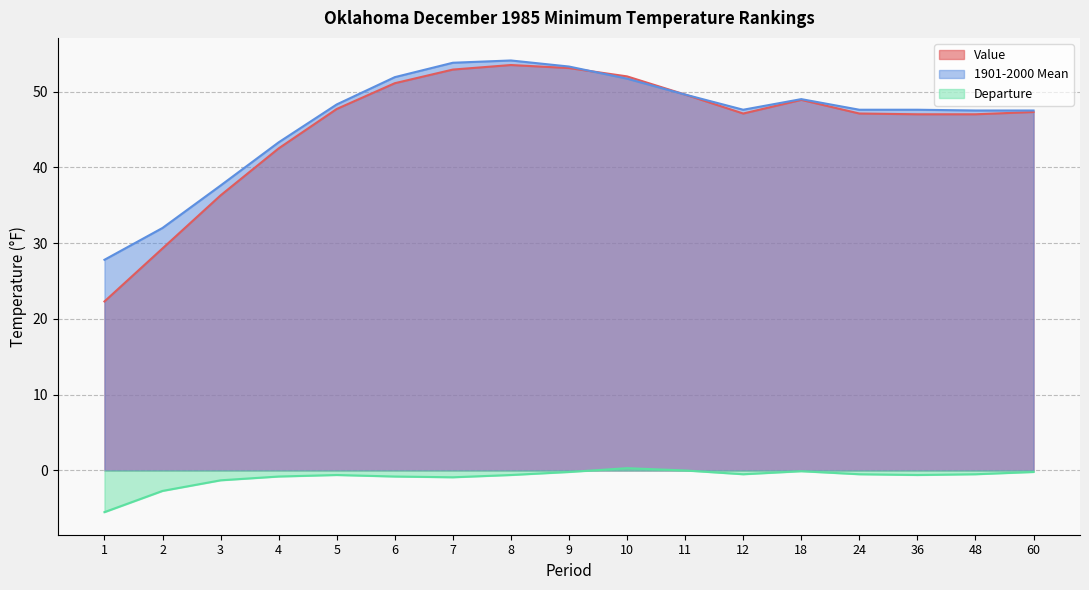

Reading left to right, list all the values displayed in this chart.

Value: 22.3	29.3	36.3	42.5	47.7	51.1	52.9	53.5	53.1	52.0	49.6	47.1	48.9	47.1	47.0	47.0	47.3
1901-2000 Mean: 27.8	32.0	37.6	43.3	48.3	51.9	53.8	54.1	53.3	51.7	49.6	47.6	49.0	47.6	47.6	47.5	47.5
Departure: -5.5	-2.7	-1.3	-0.8	-0.6	-0.8	-0.9	-0.6	-0.2	0.3	0.0	-0.5	-0.1	-0.5	-0.6	-0.5	-0.2